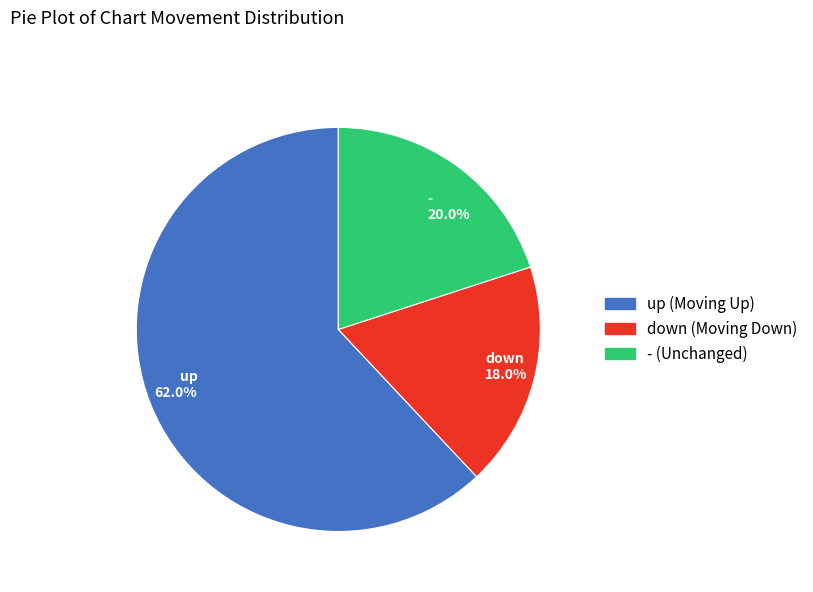

Which has a higher value, - or up?

up